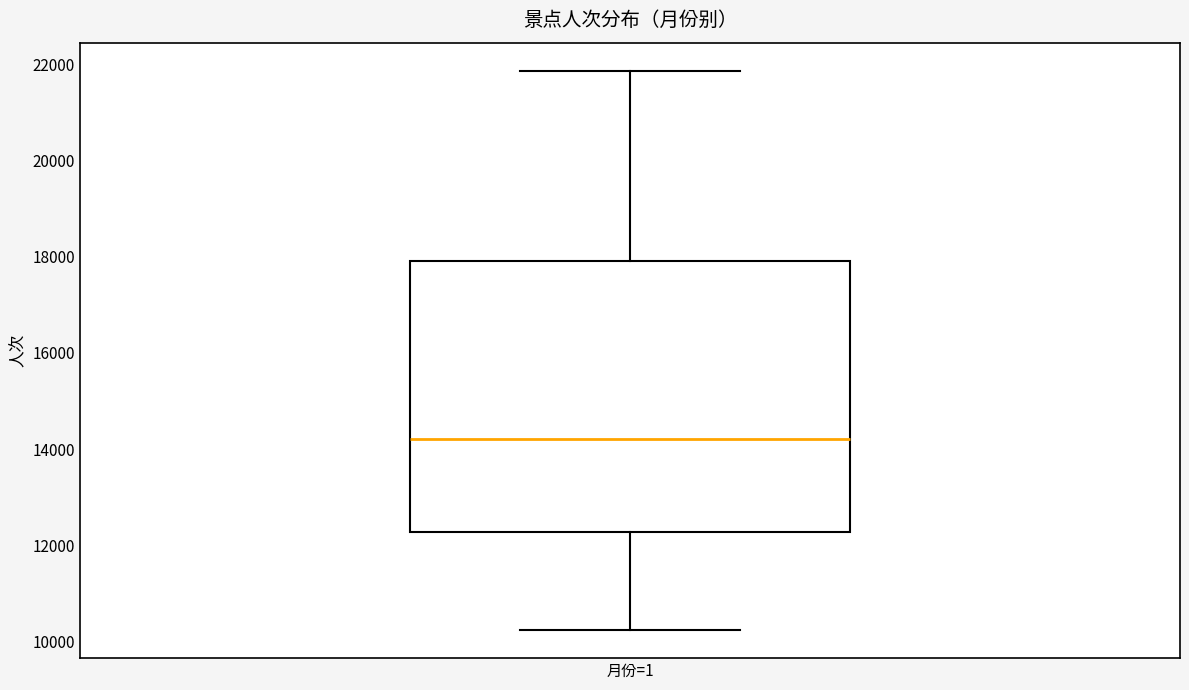

Read this box plot against the y-axis: the position of the median line, the range covered by the box, and the ends of both whiskers. The values are not printed on the chart, so give them approximately, as read against the axis.

median 14200, box 12200 to 18000, whiskers 10200 to 21800